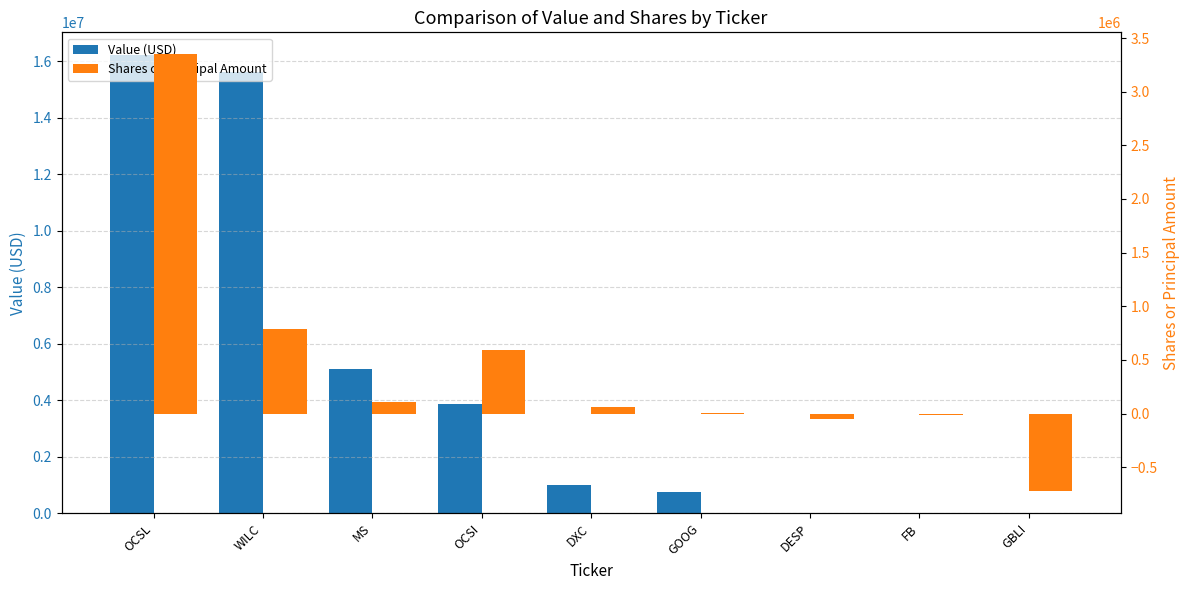

Reading right to left, transcribe all the data shown in this chart.

Value (USD): 0	0	0	735000	1017000	3851000	5115000	15624000	16211000
Shares or Principal Amount: -726036	-12000	-54164	500	57000	591594	105801	791890	3349342